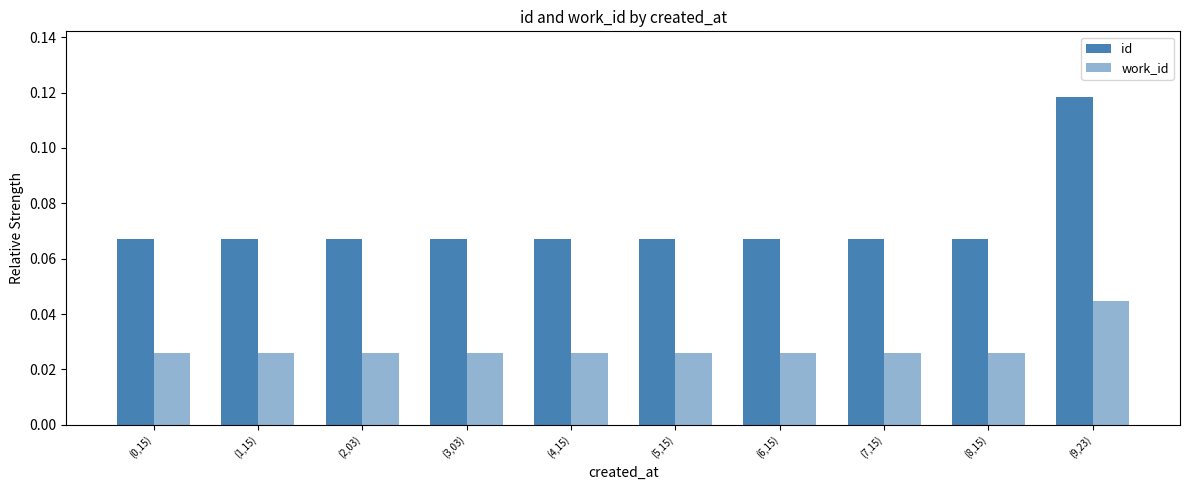

Which label corresponds to the largest value in the chart?

(9,23)